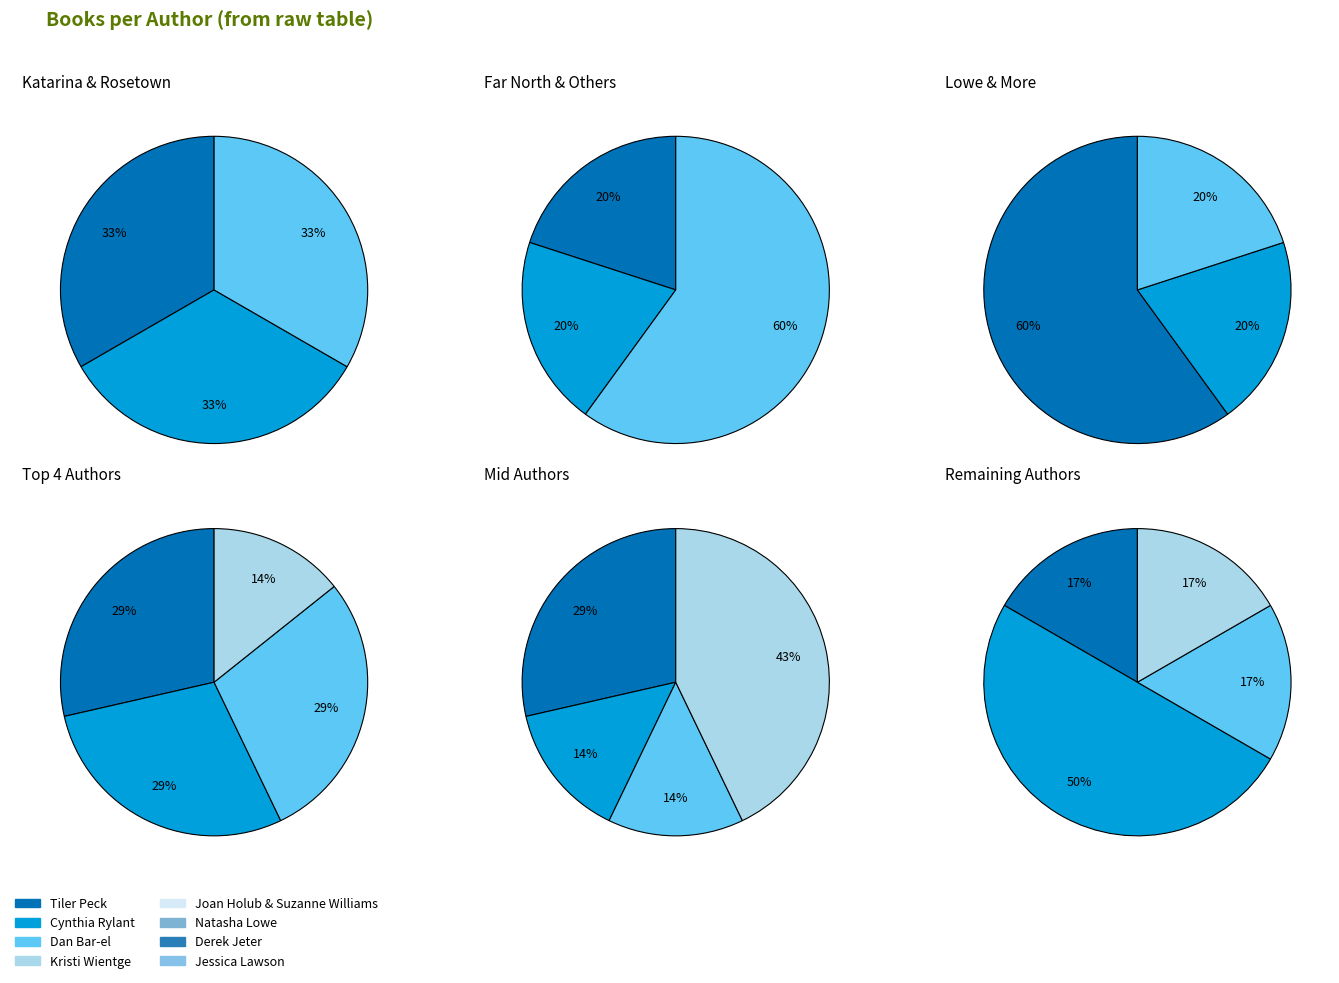

Which has a higher value, Cynthia Rylant or Joan Holub & Suzanne Williams?

Cynthia Rylant